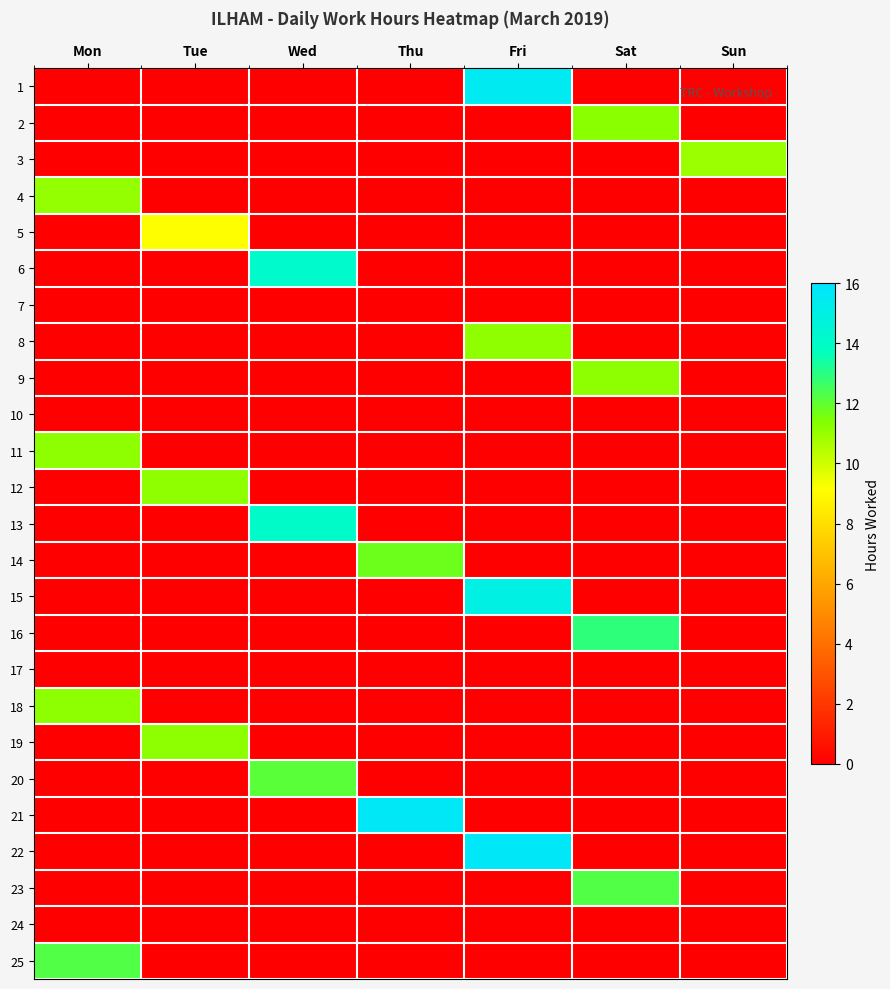

Rank the series at Sun from highest to lowest value.

3, 1, 2, 4, 5, 6, 7, 8, 9, 10, 11, 12, 13, 14, 15, 16, 17, 18, 19, 20, 21, 22, 23, 24, 25